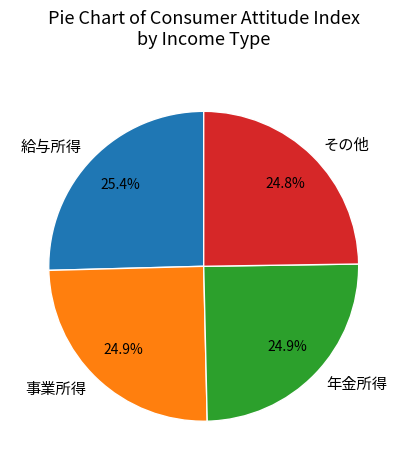

To the nearest percent, what is the average slice percentage?

25%